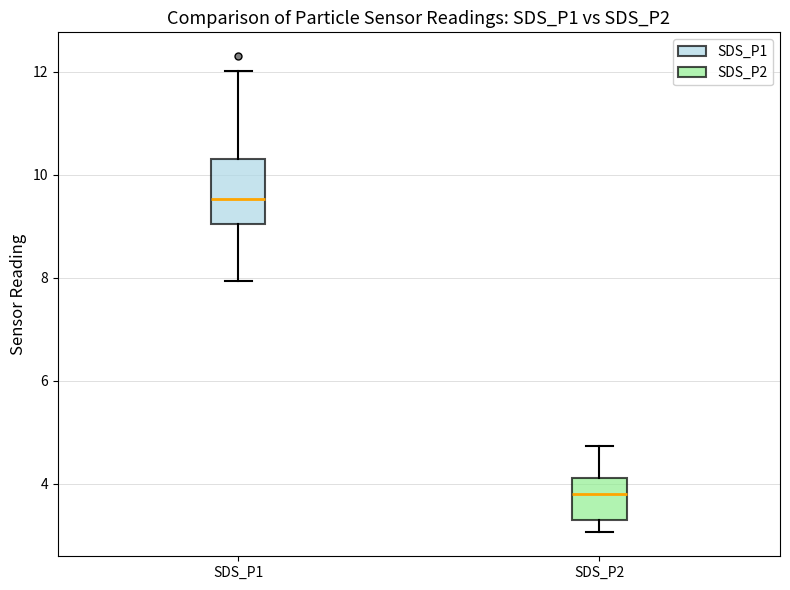

Reading left to right, transcribe this box plot: for each box, give where its median line is, the range the box spans, and where its two whiskers end, as read against the y-axis. The values are not printed on the chart, so give them approximately, as read against the axis.

SDS_P1: median 9.6, box 9.0 to 10.4, whiskers 8.0 to 12.0
SDS_P2: median 3.8, box 3.2 to 4.2, whiskers 3.0 to 4.8